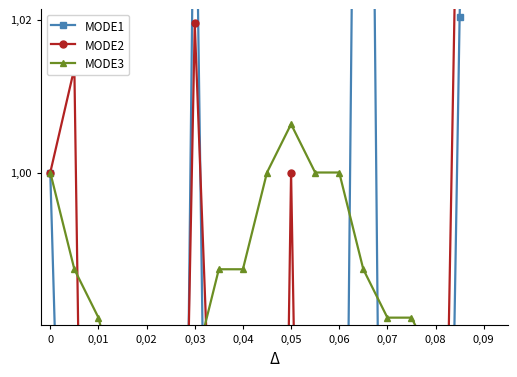

What position from the right is 0,05?

14